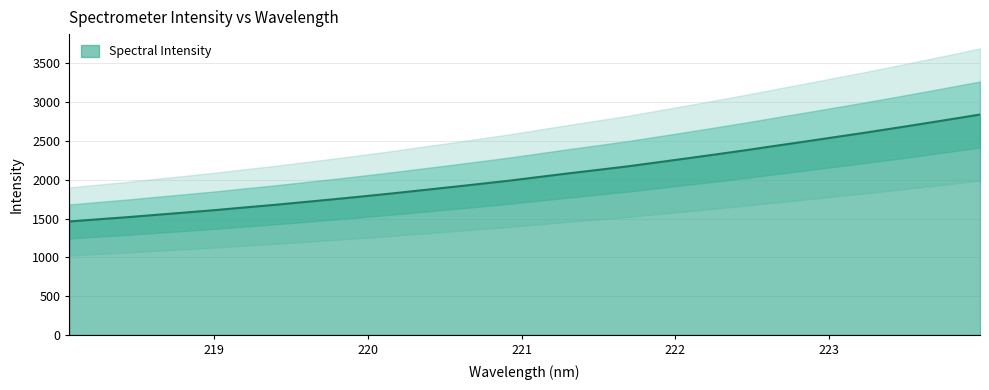

What is the change in value from 219.7801 to 220.7354?

+198.7